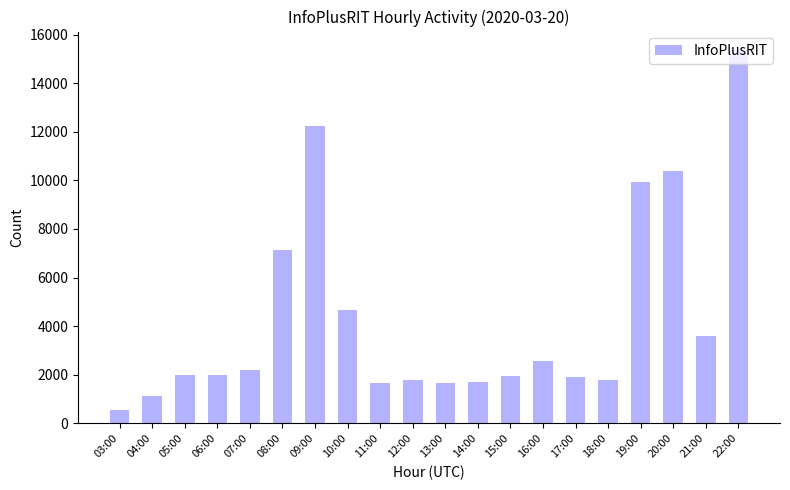

What is the label of the 8th bar from the left?

10:00